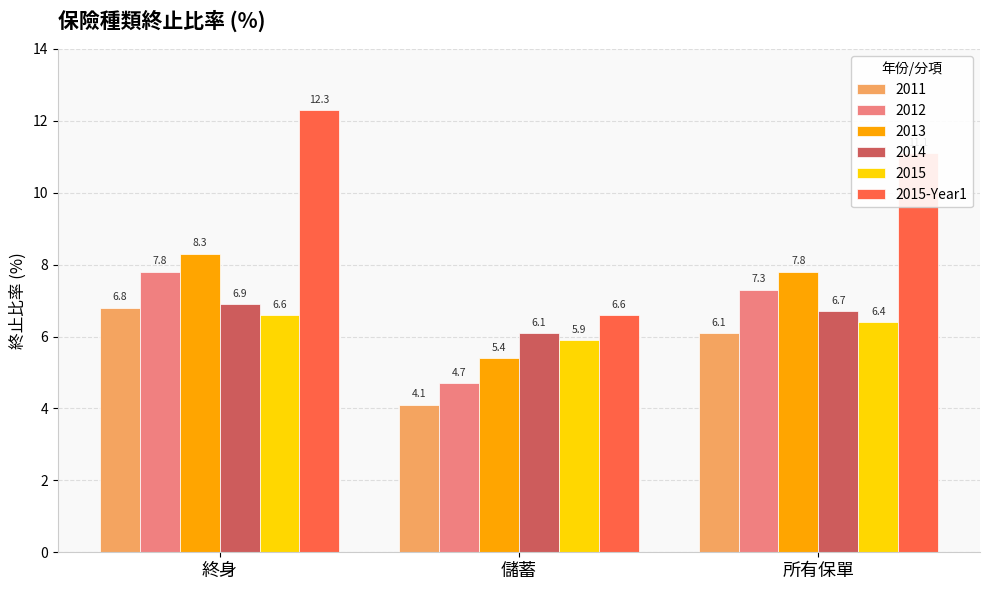

Which series has the widest spread of values?

2015-Year1